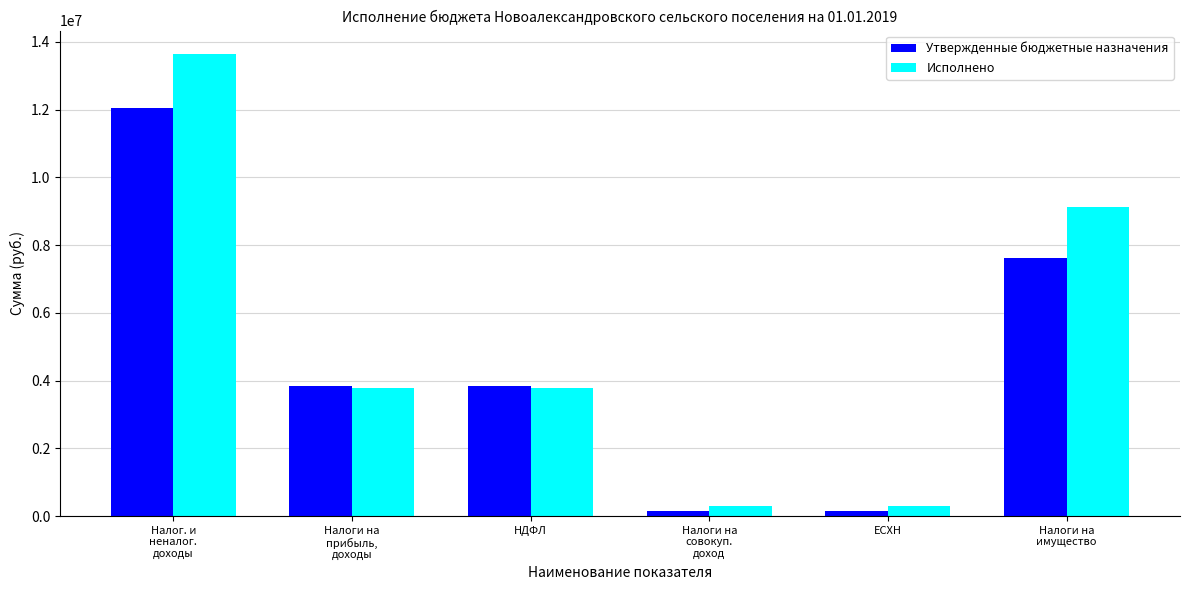

At how many categories does at least one series exceed 12683796?

1